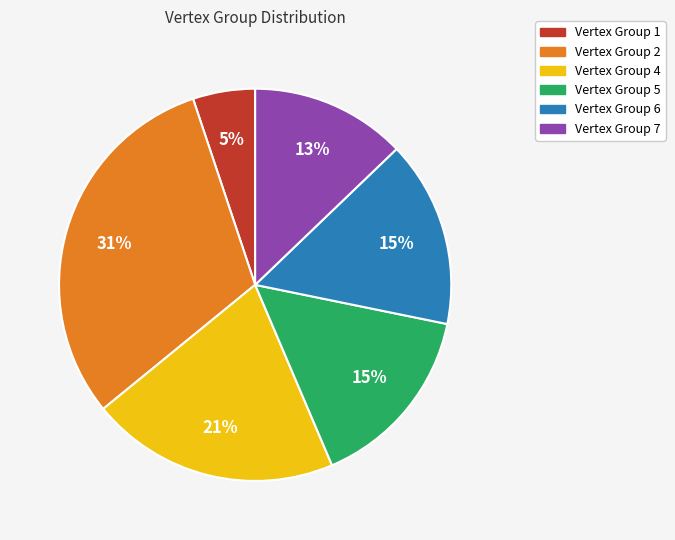

Do Vertex Group 1 and Vertex Group 7 together represent more than half of the pie?

No